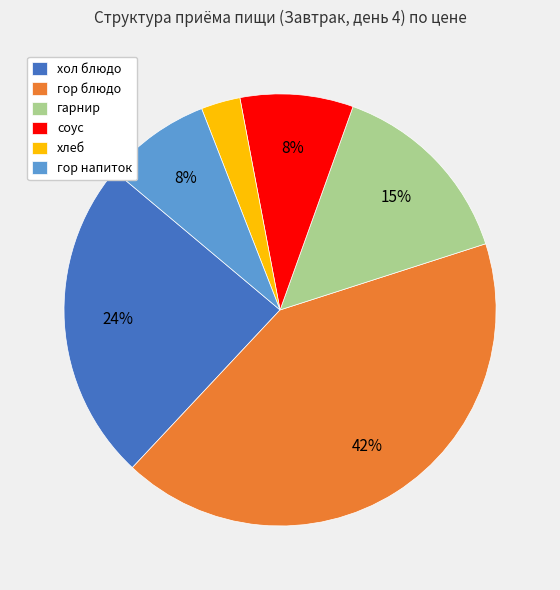

To the nearest percent, what is the average slice percentage?

17%